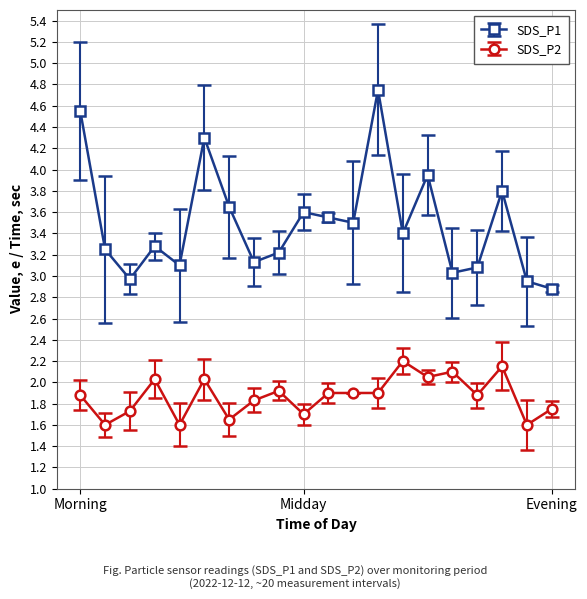

What is the value of the SDS_P2 point at the 17th from the left?

1.9